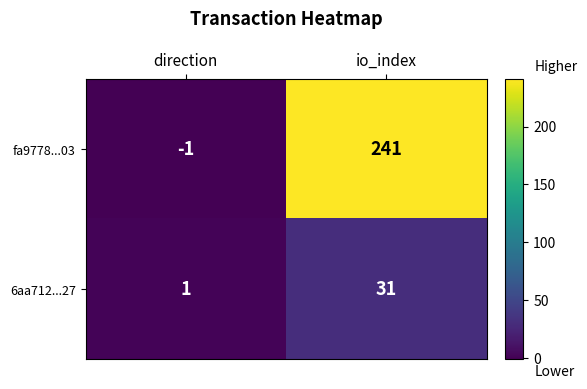

How many categories are shown in the chart?

2